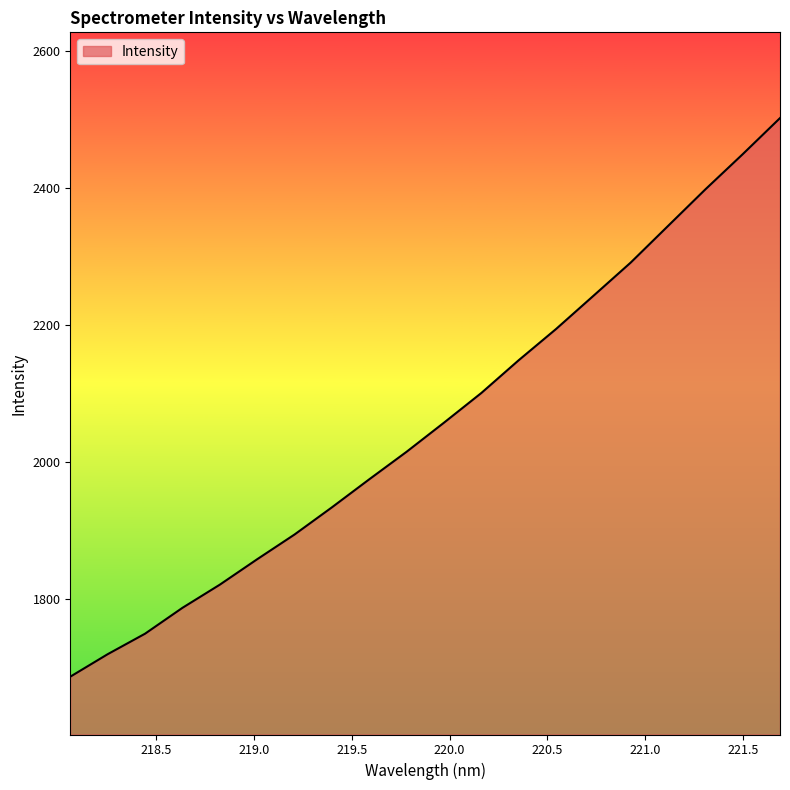

What is the maximum value shown in the chart?

2502.0